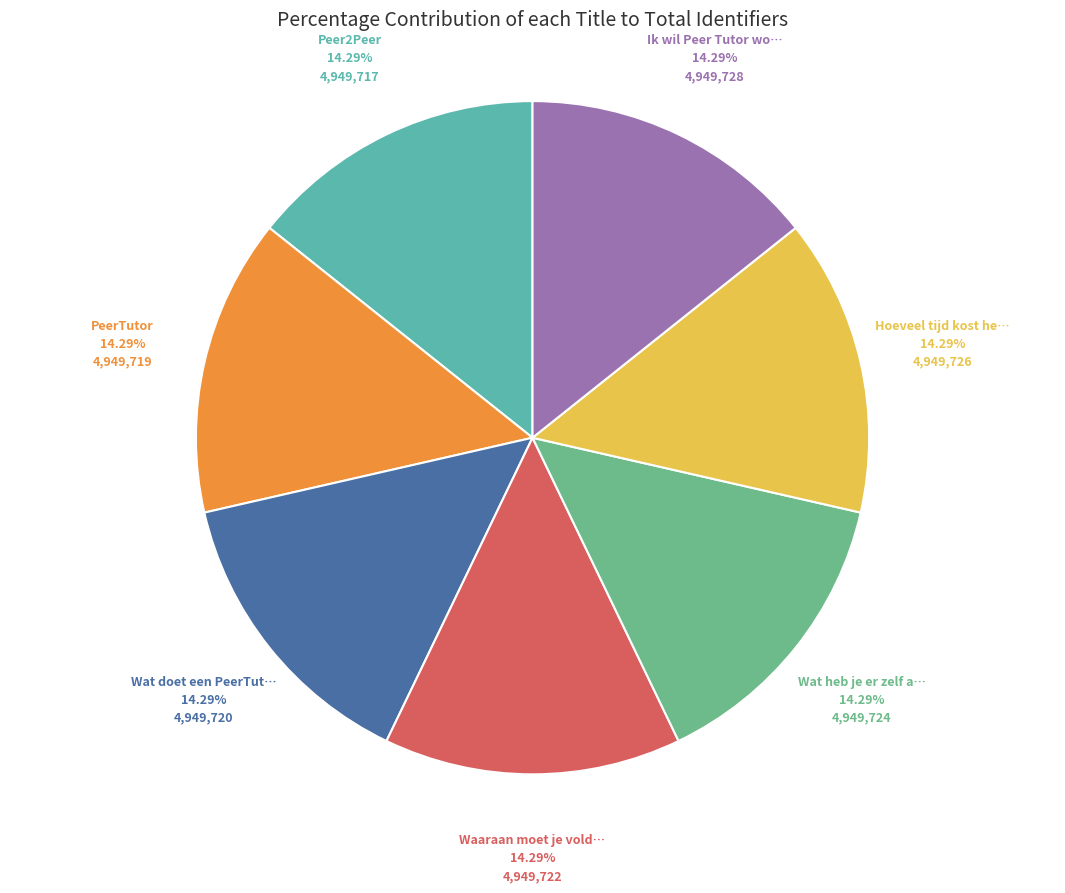

How many segments does this pie chart have?

7